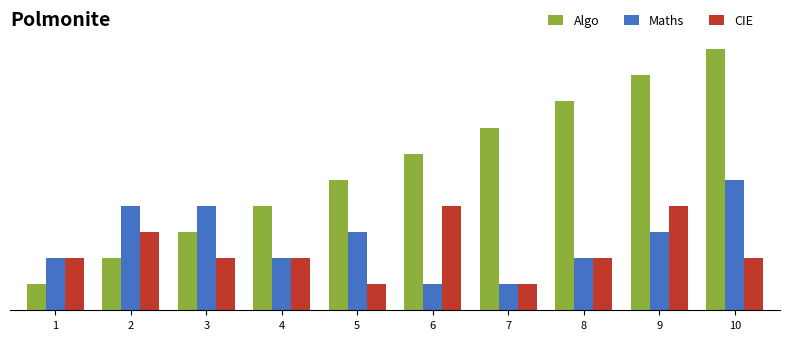

True or false: Maths has a value of 1 at 7.

True